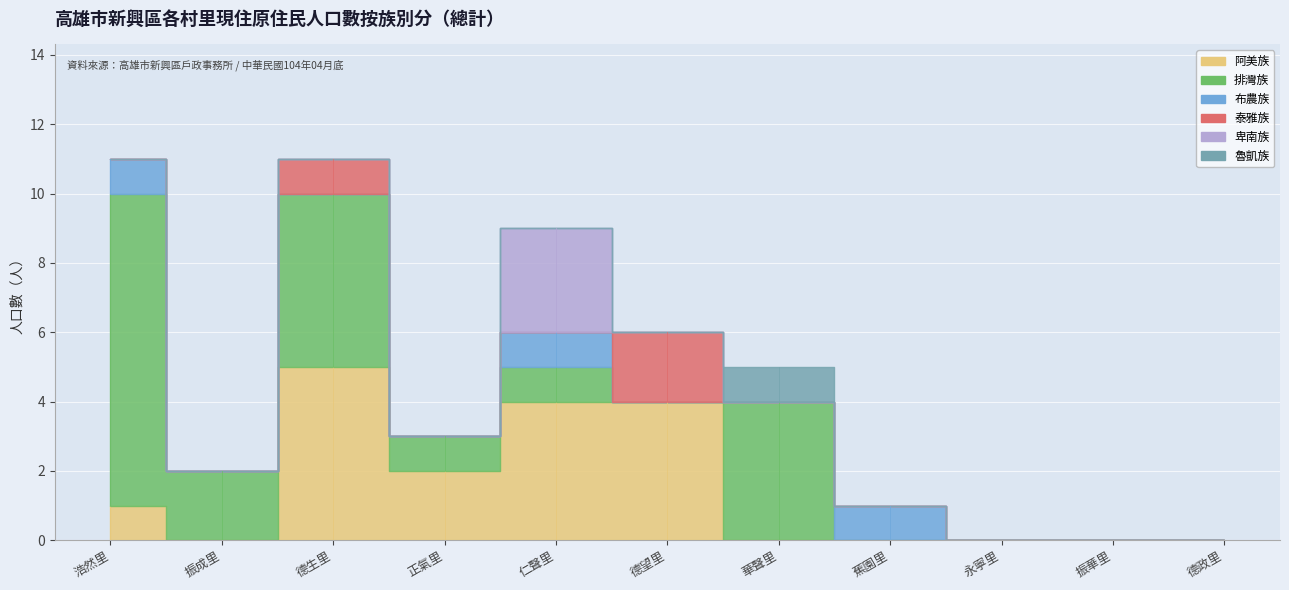

What is the difference between the highest and lowest values at 德望里?

4